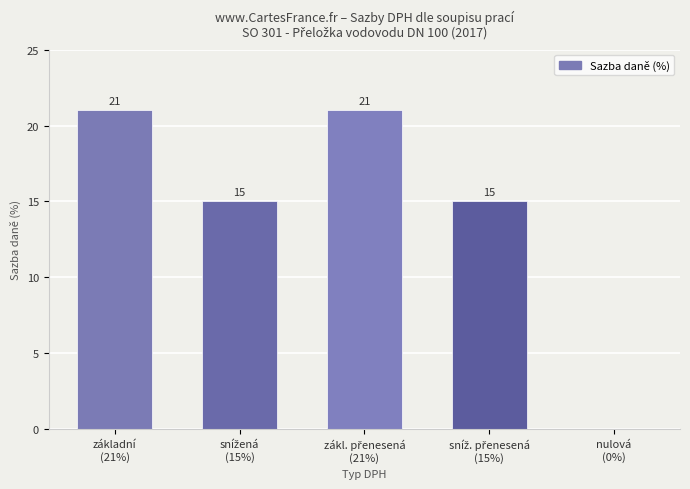

What is the average value?

14